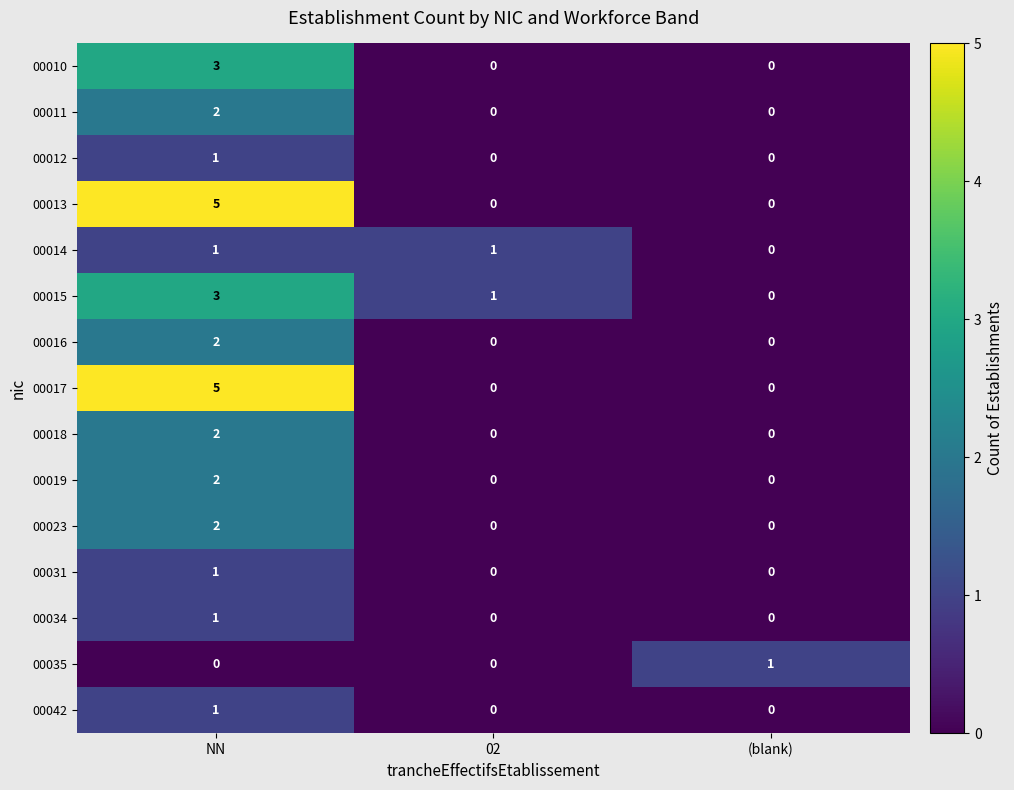

Count the 00031 values in the range 0 to 1.

3